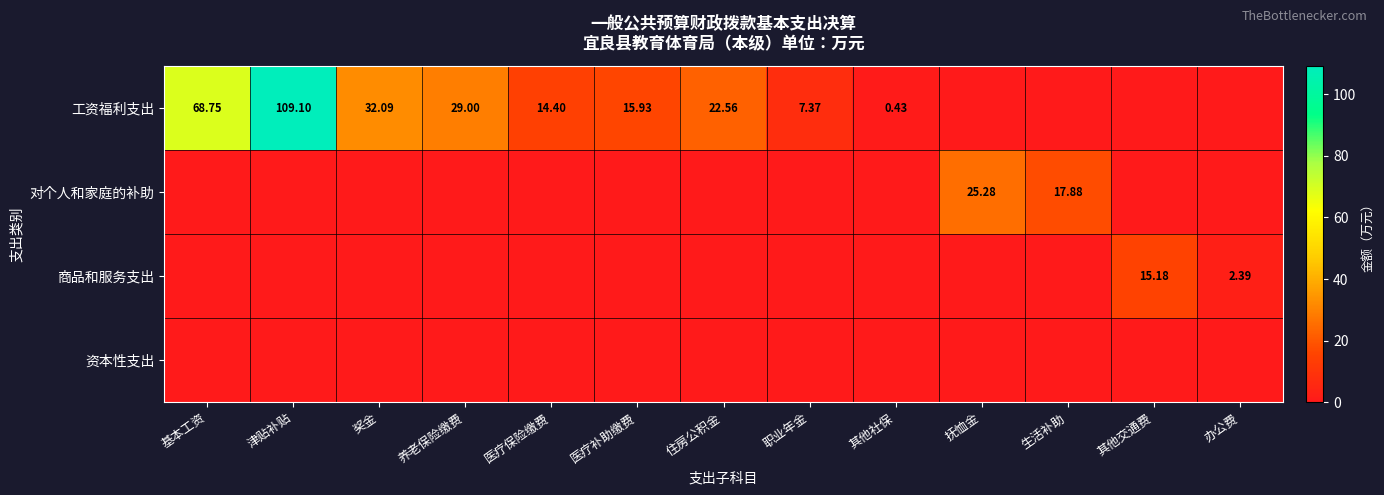

Count the number of categories in the chart.

13